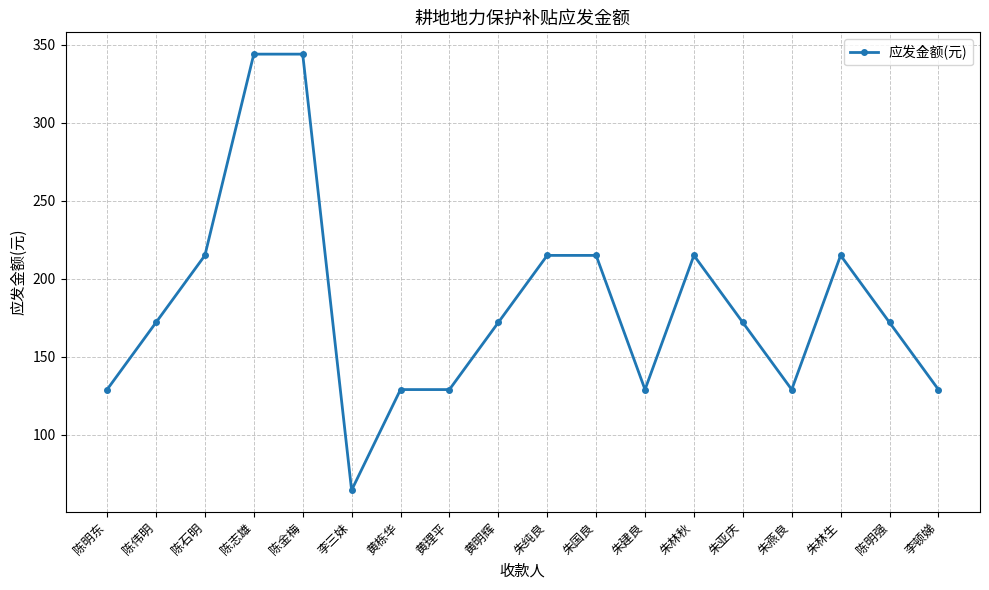

Is it true that the value at 陈石明 is 215.0?

True